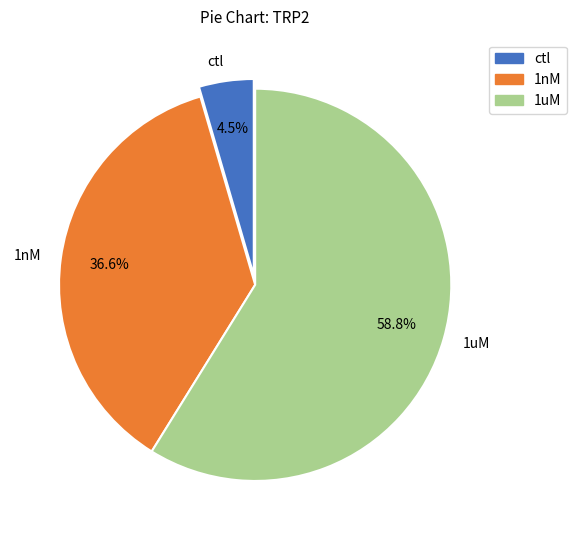

How many segments does this pie chart have?

3